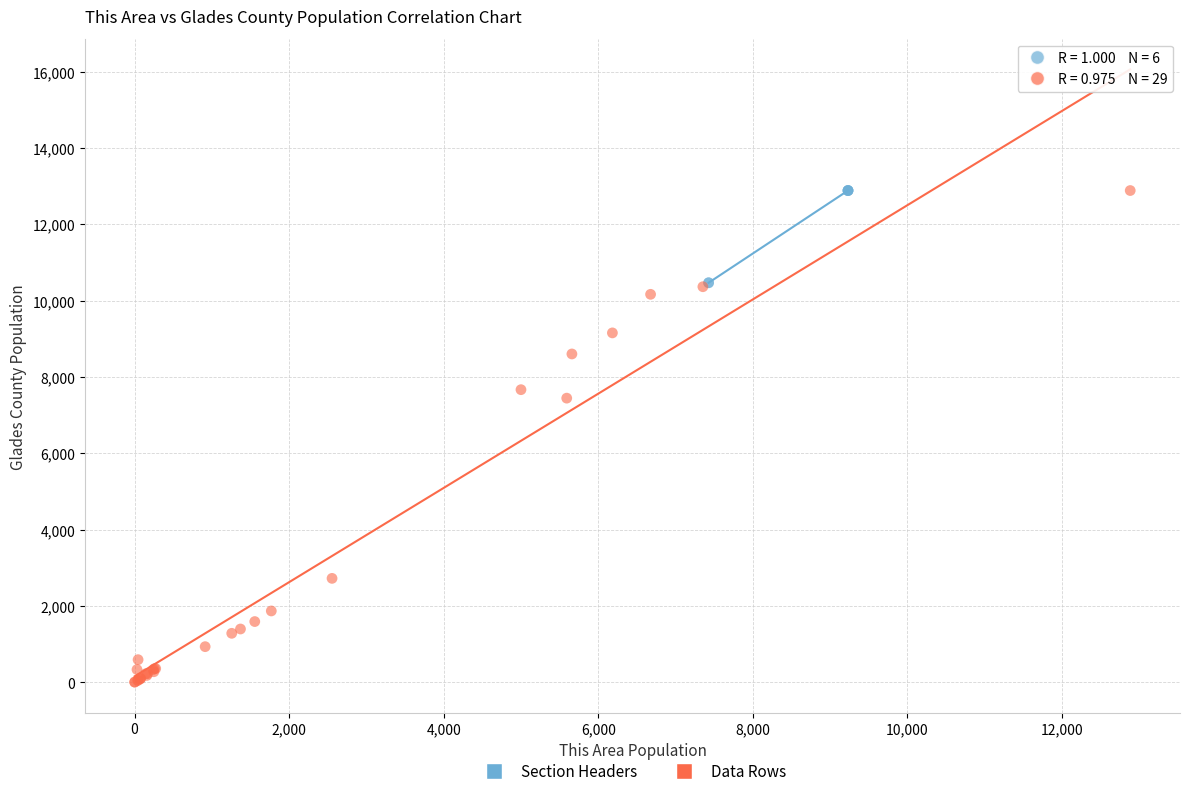

Which series reaches the minimum Y coordinate?

Data Rows